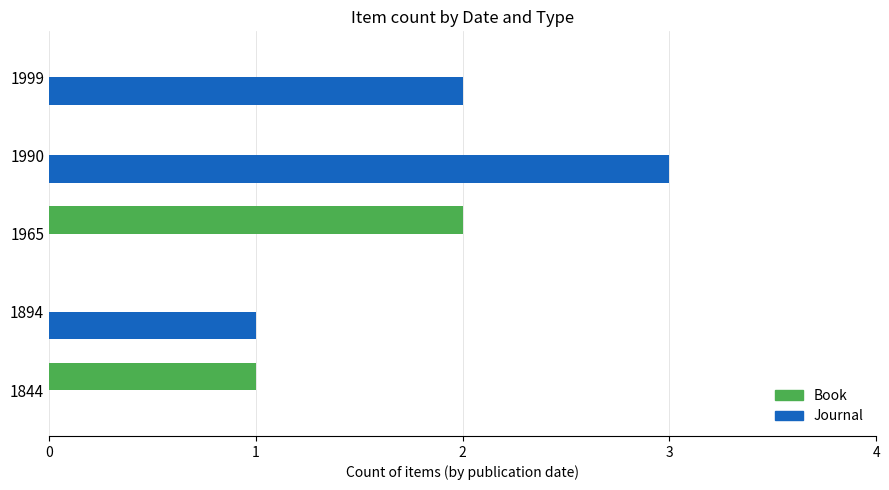

What is the average value of the Book series?

1